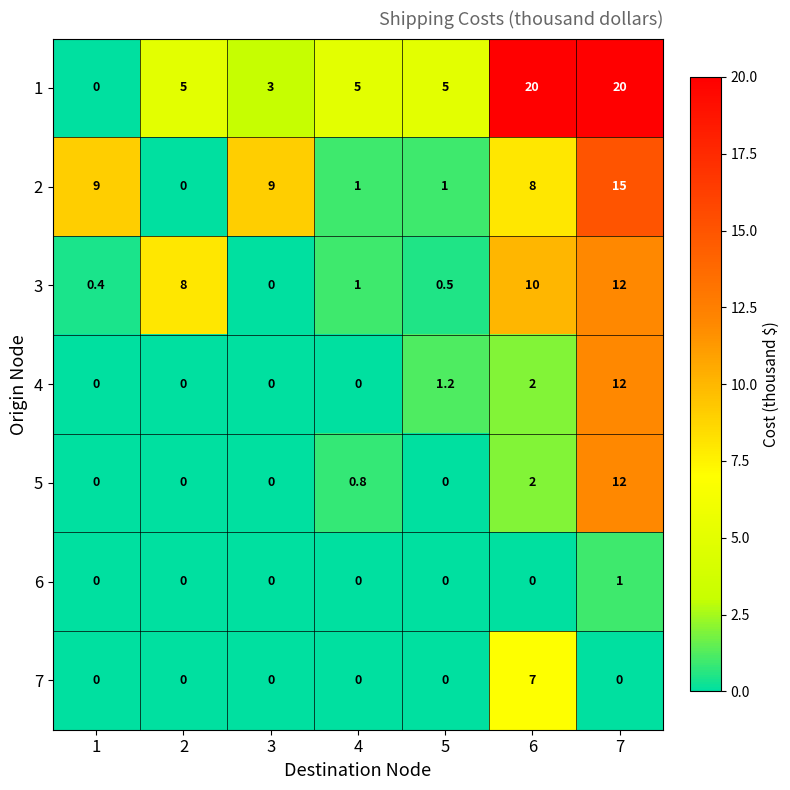

At which category is the sum across all series the highest?

7